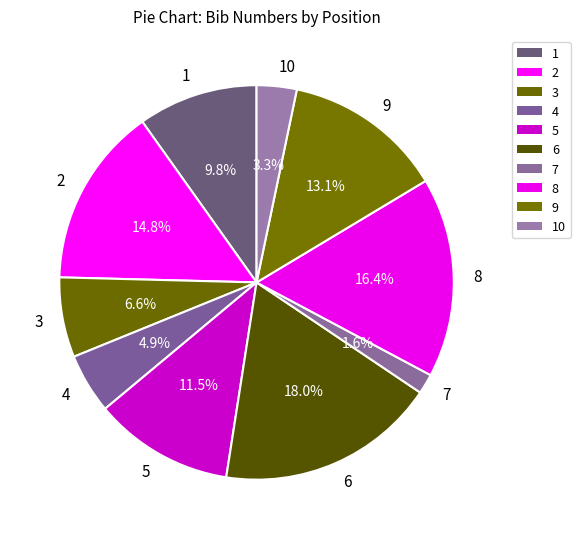

Is the sum of 3 and 10 greater than half?

No